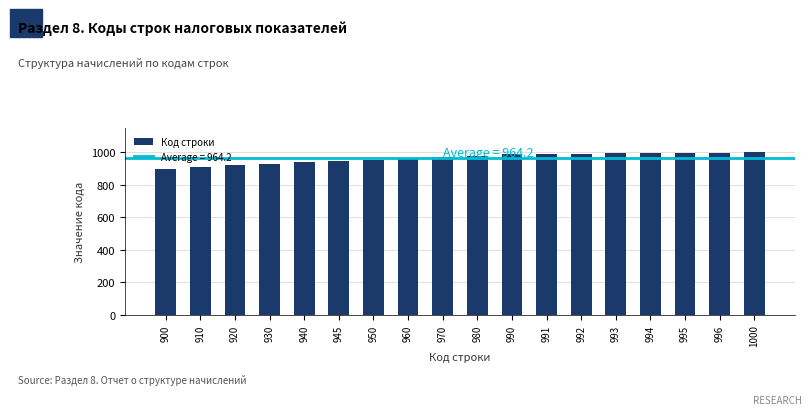

The chart shows a value of 1442 at 980. True or false?

False